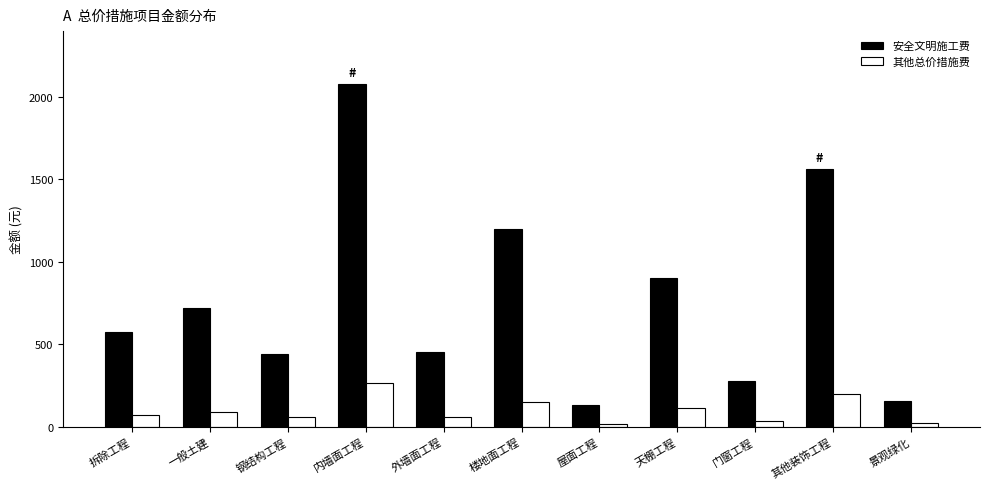

Which series has the largest range (max minus min)?

安全文明施工费